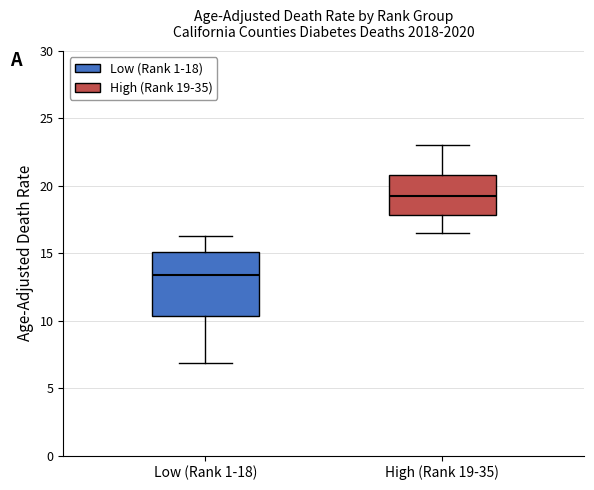

Which box's median line is the highest?

High (Rank 19-35)